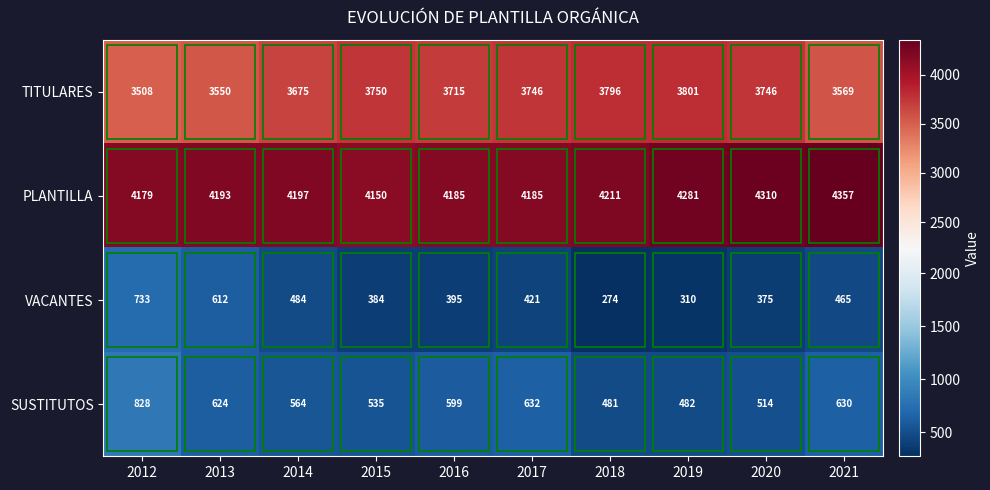

Which category has the highest value in the PLANTILLA series?

2021